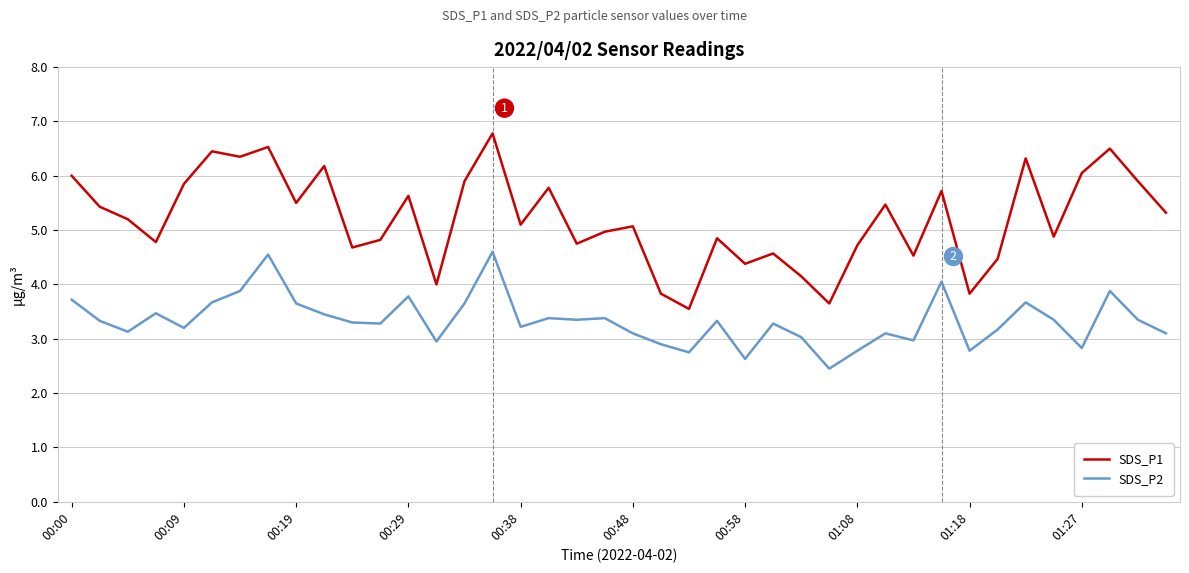

List the series in order of their overall mean, highest first.

SDS_P1, SDS_P2